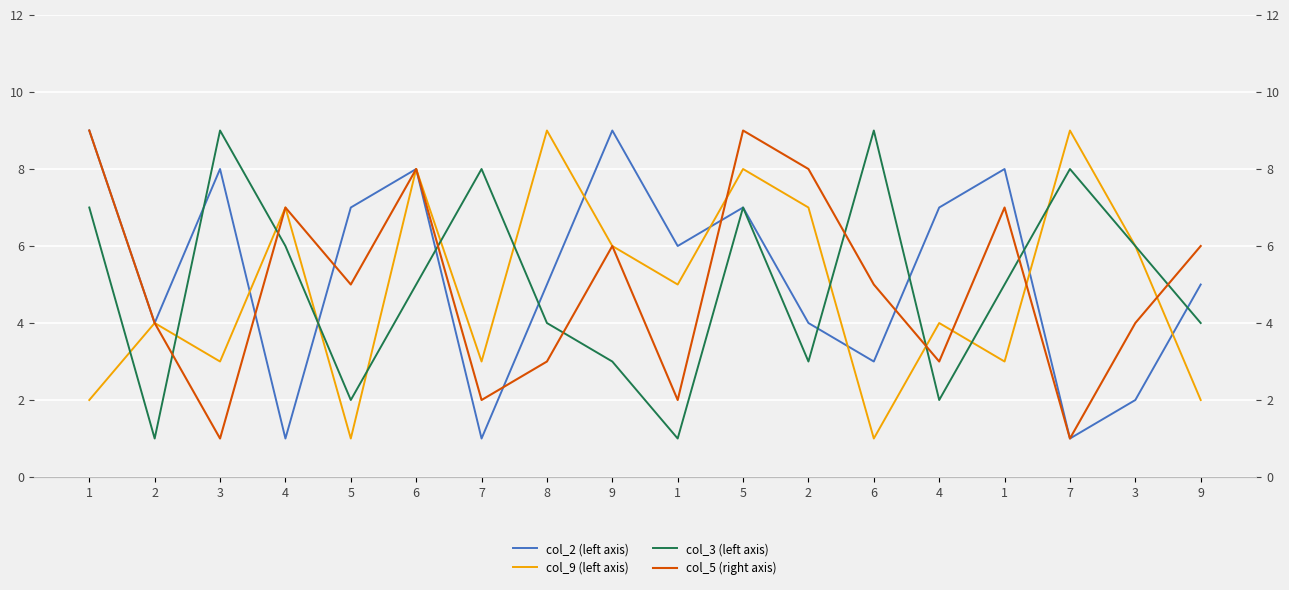

How many values in the col_9 series exceed 5?

8